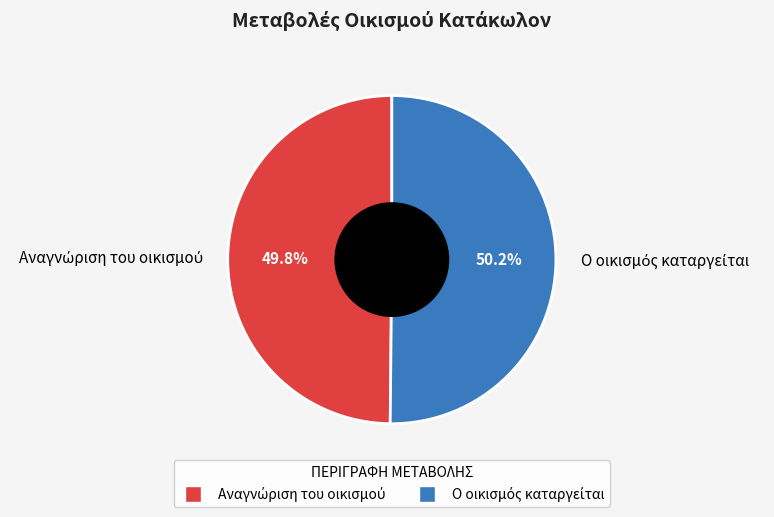

Is there any slice that represents more than half of the pie?

Yes